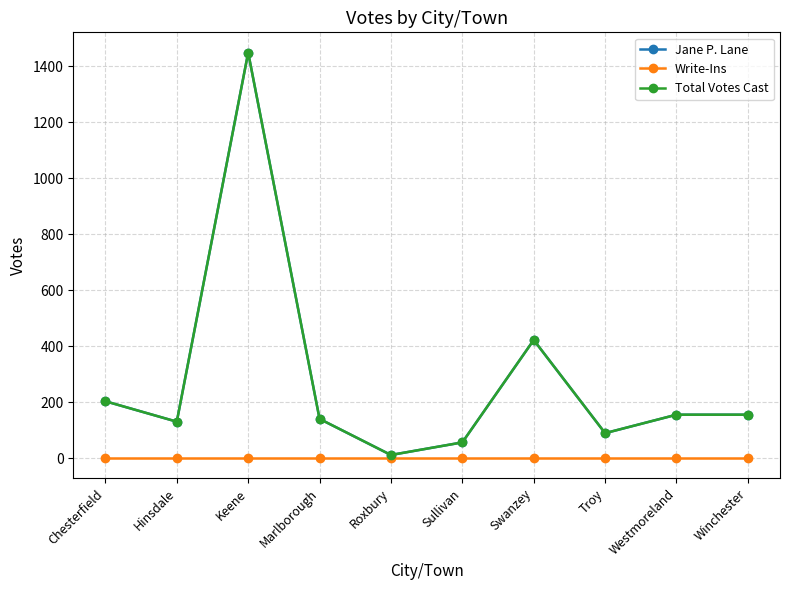

Does the chart have visible grid lines?

Yes